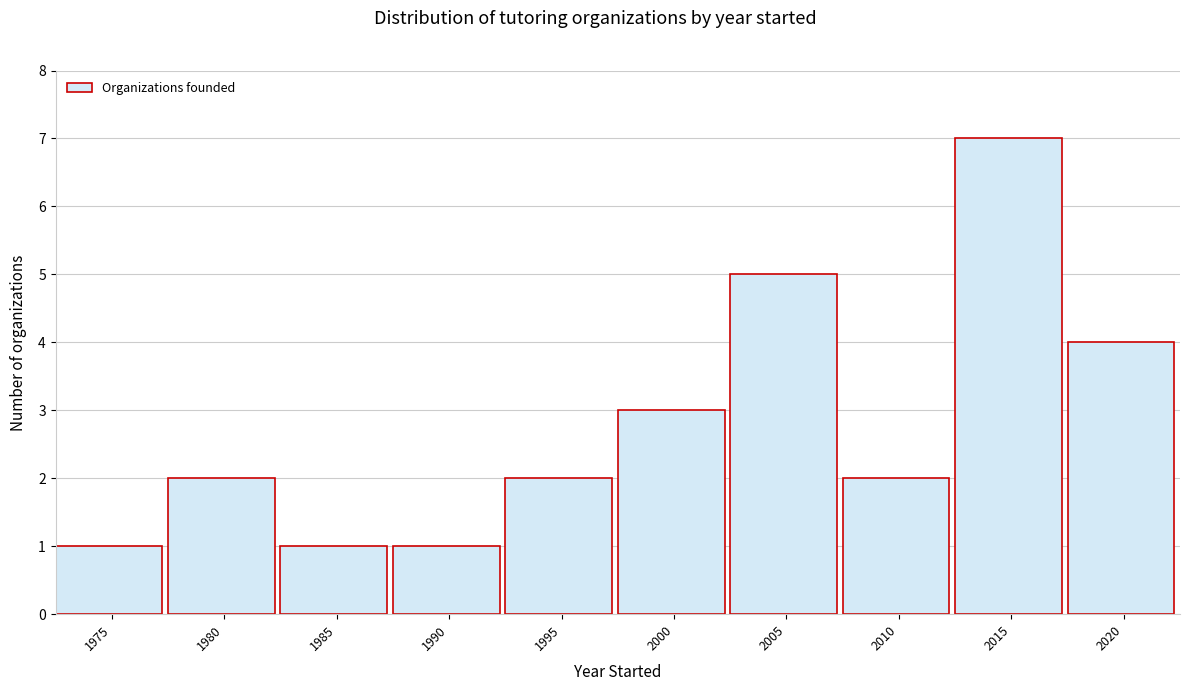

Reading left to right, extract all data points from this chart.

1975=1	1980=2	1985=1	1990=1	1995=2	2000=3	2005=5	2010=2	2015=7	2020=4